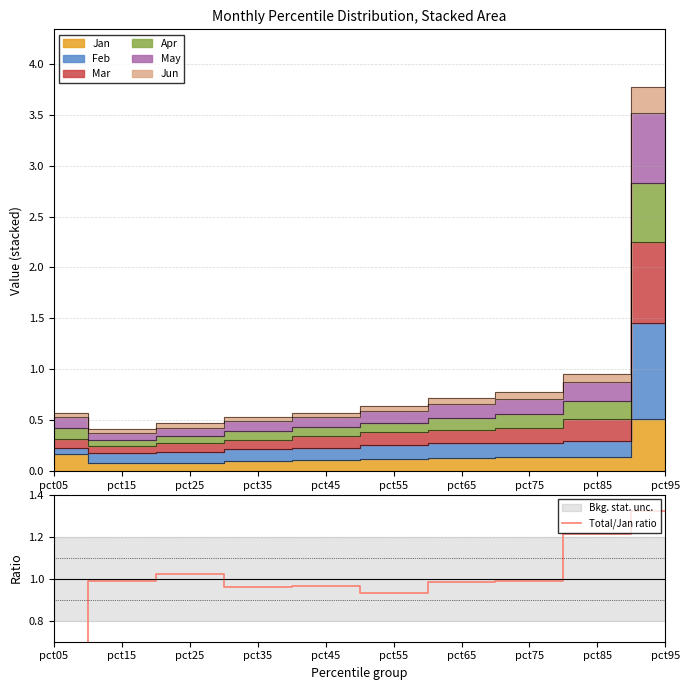

What is the difference between the maximum and second lowest values?

0.4